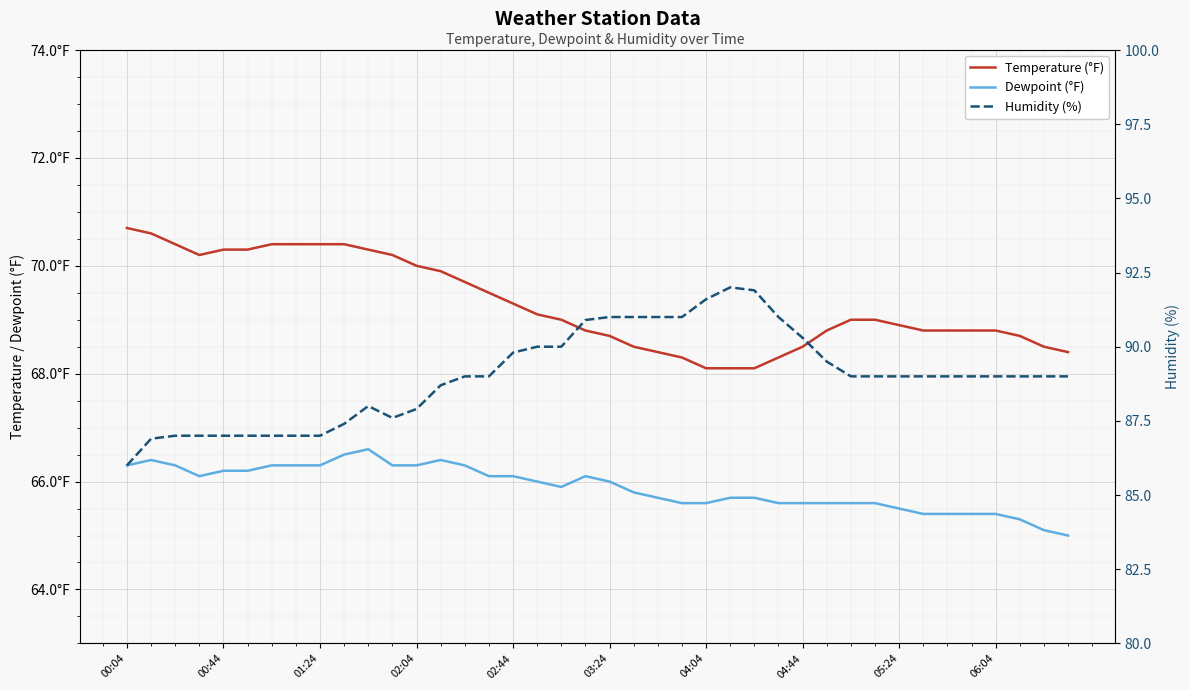

True or false: Dewpoint (°F) and Temperature (°F) intersect in this chart.

False